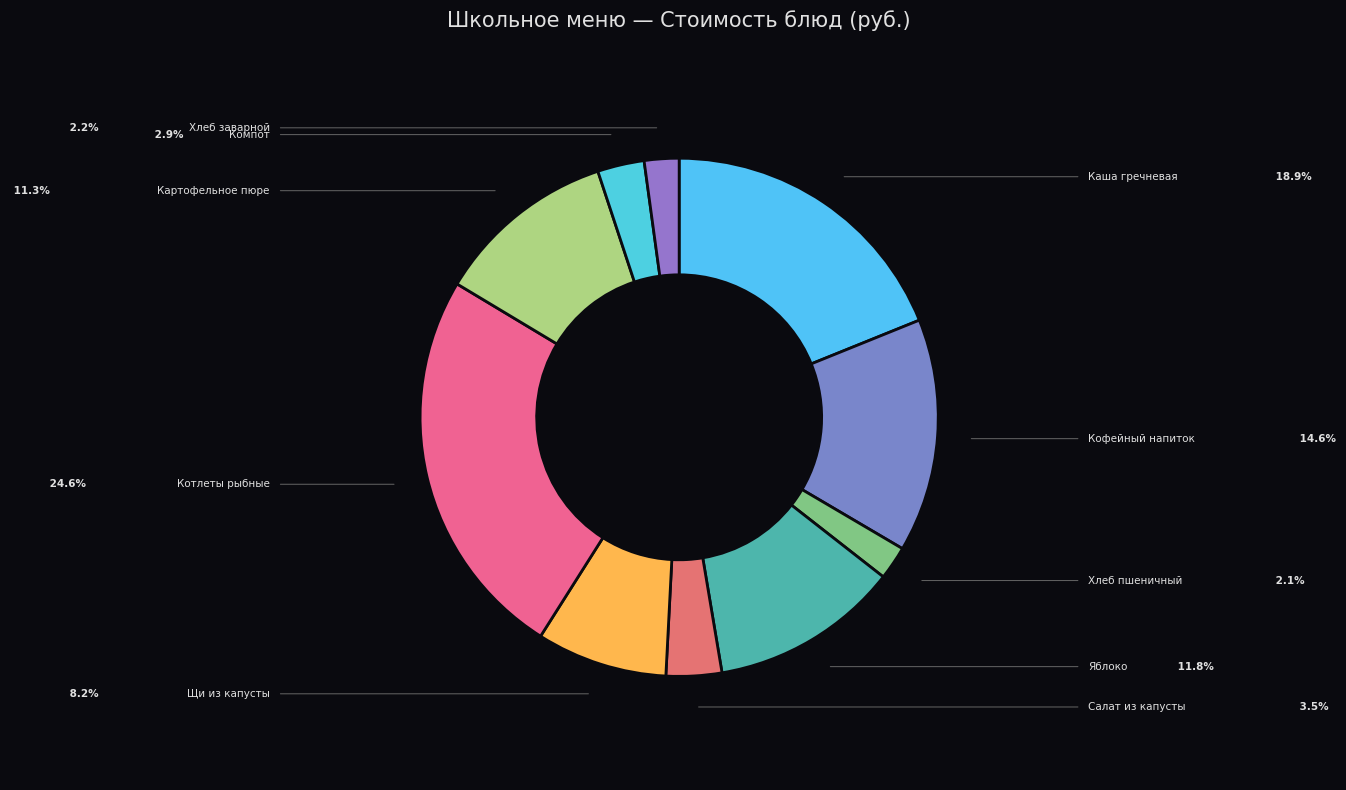

How many slices are in this pie chart?

10